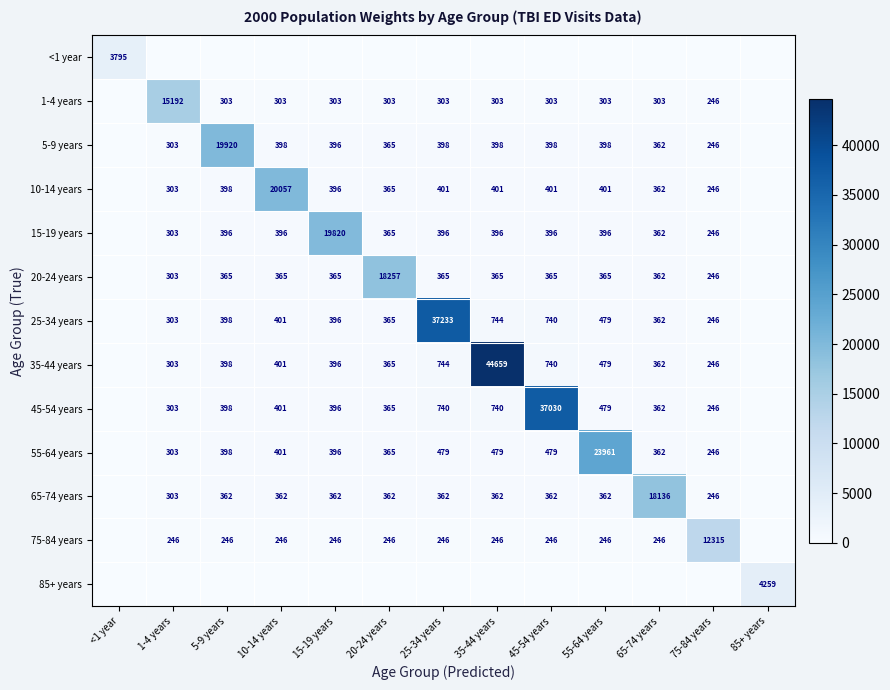

Is the value of 1-4 years at 15-19 years greater than the value of 15-19 years at 10-14 years?

No